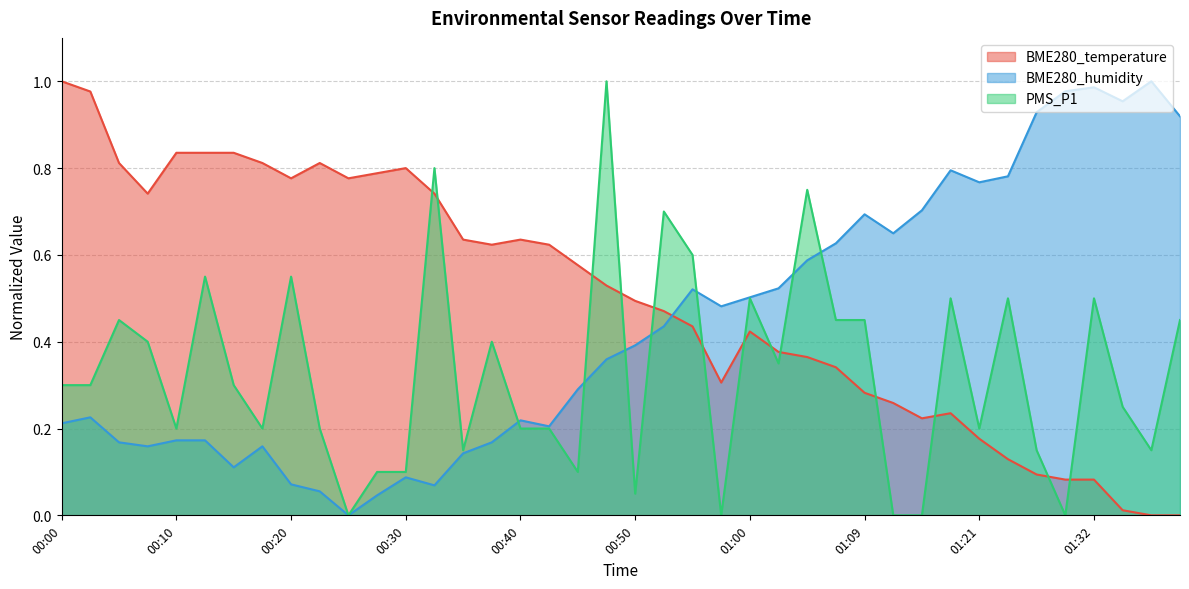

What position from the right is 01:21?

8